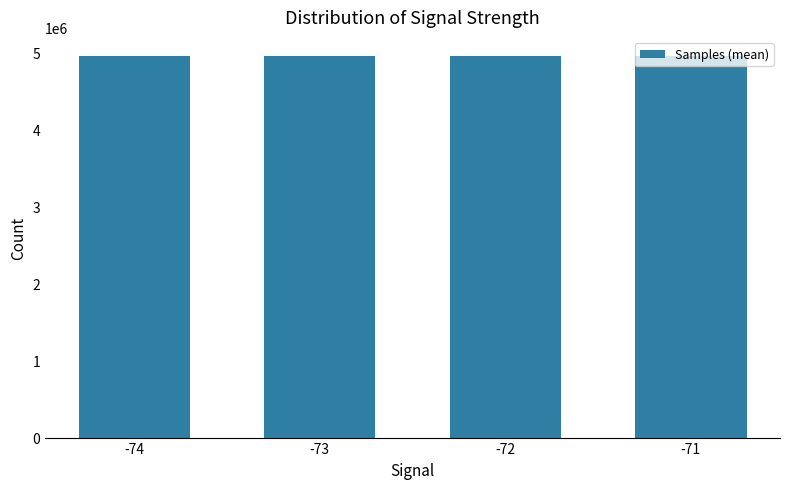

What is the sum of all values?

19790849.6